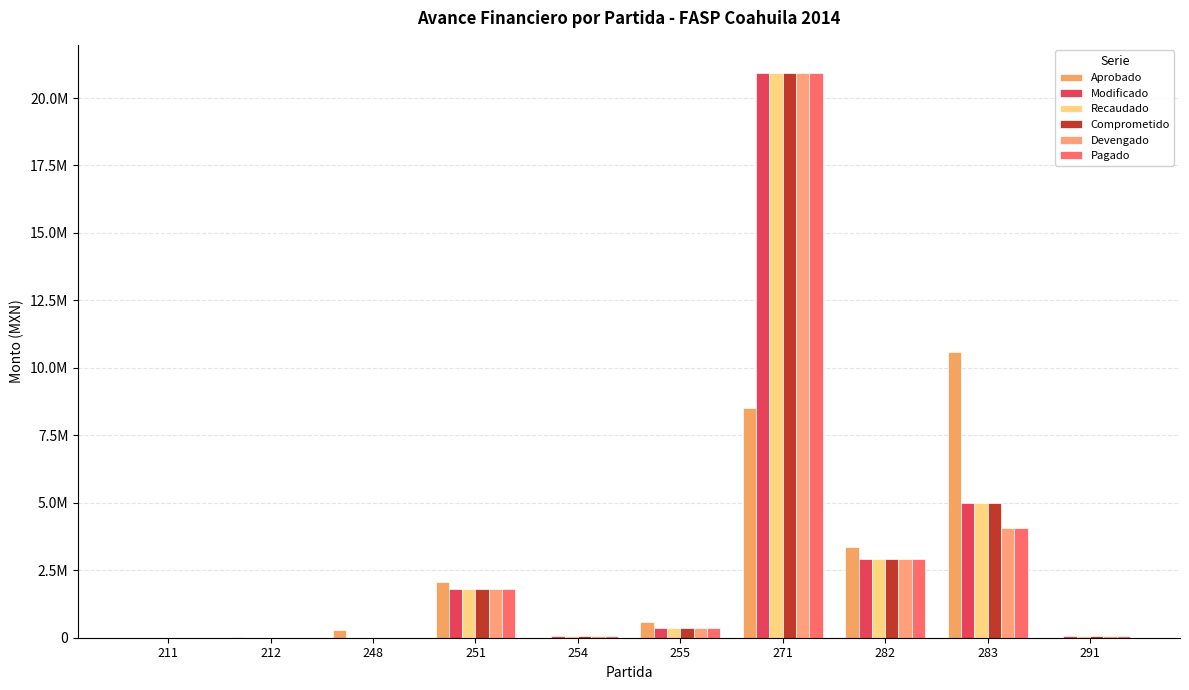

At how many categories does at least one series exceed 5565371?

2